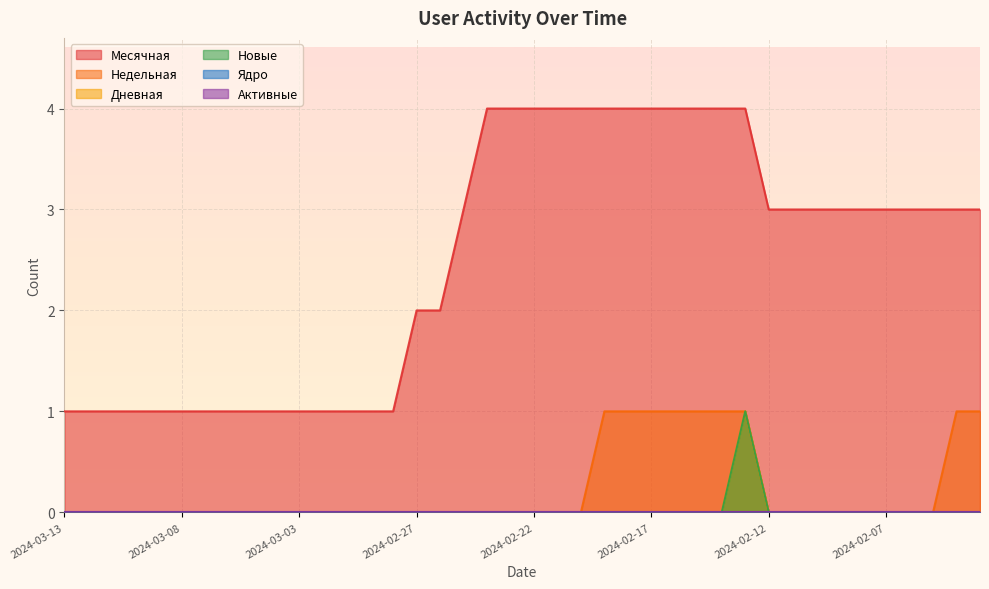

How many values in the Месячная series exceed 3?

12